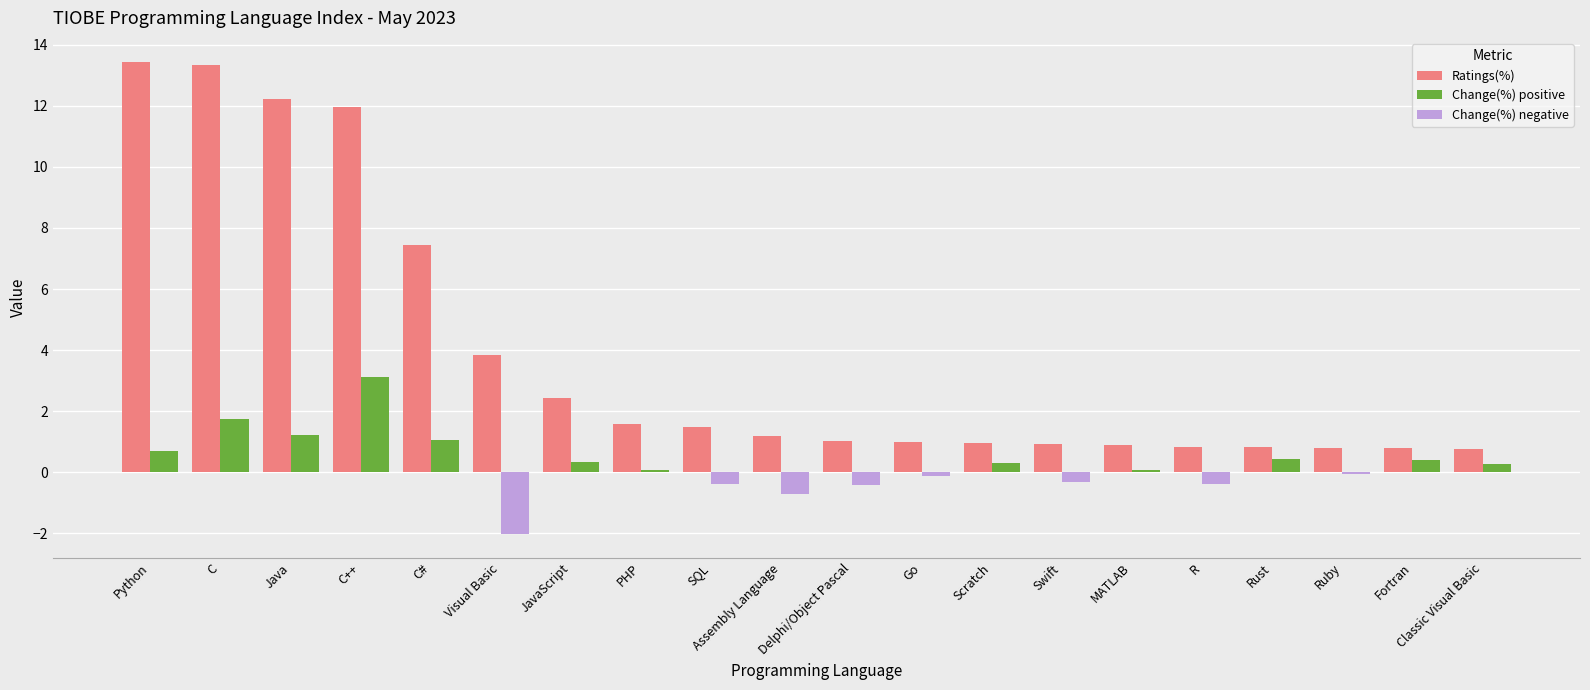

Which series has the largest total across all categories?

Ratings(%)